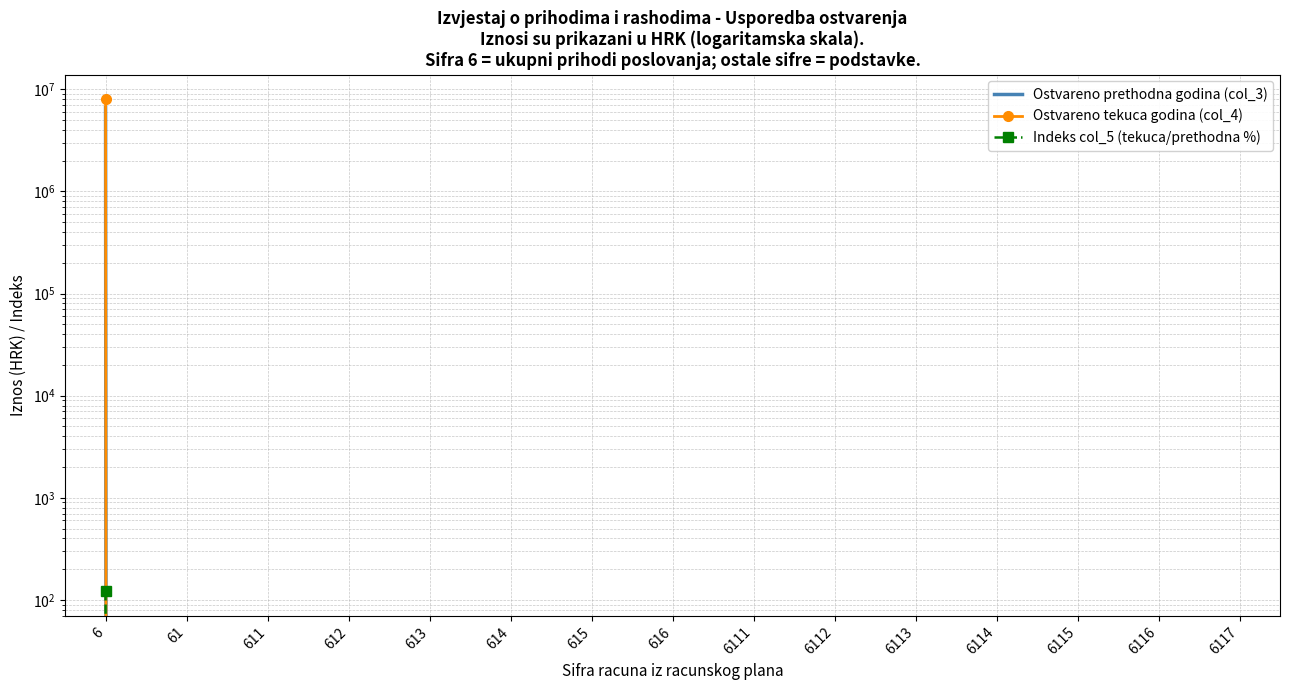

True or false: Ostvareno tekuca godina (col_4) and Indeks col_5 (tekuca/prethodna %) intersect in this chart.

False